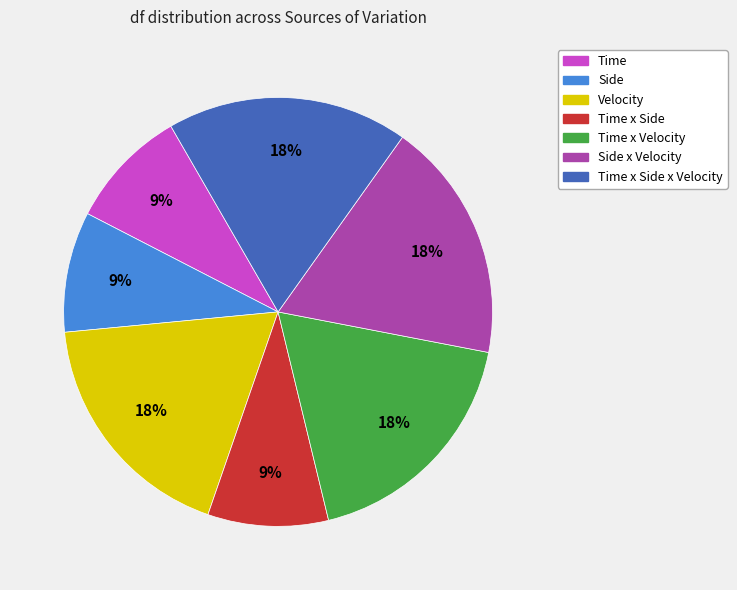

Does any single category account for the majority?

No